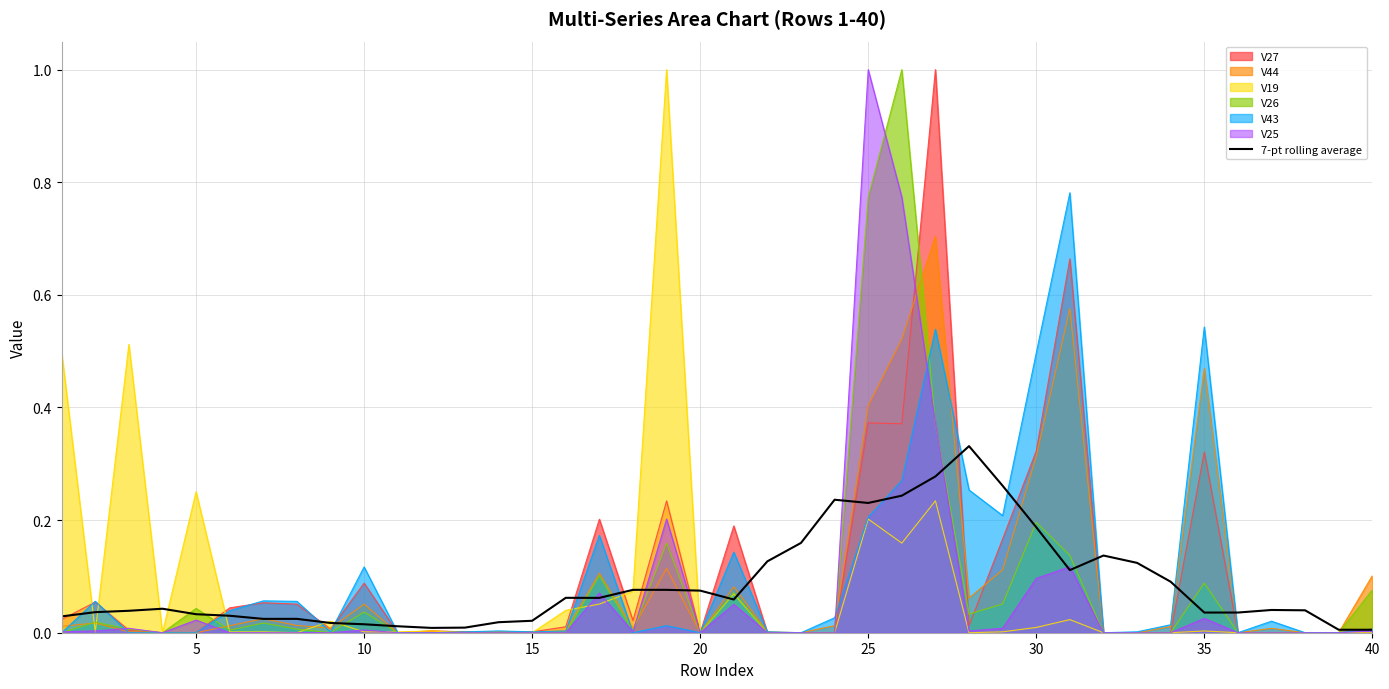

How many lines are shown in the chart?

7